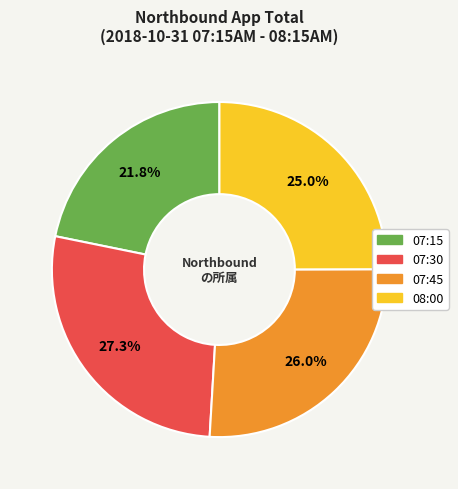

To the nearest percent, what portion does 07:45 represent?

26%